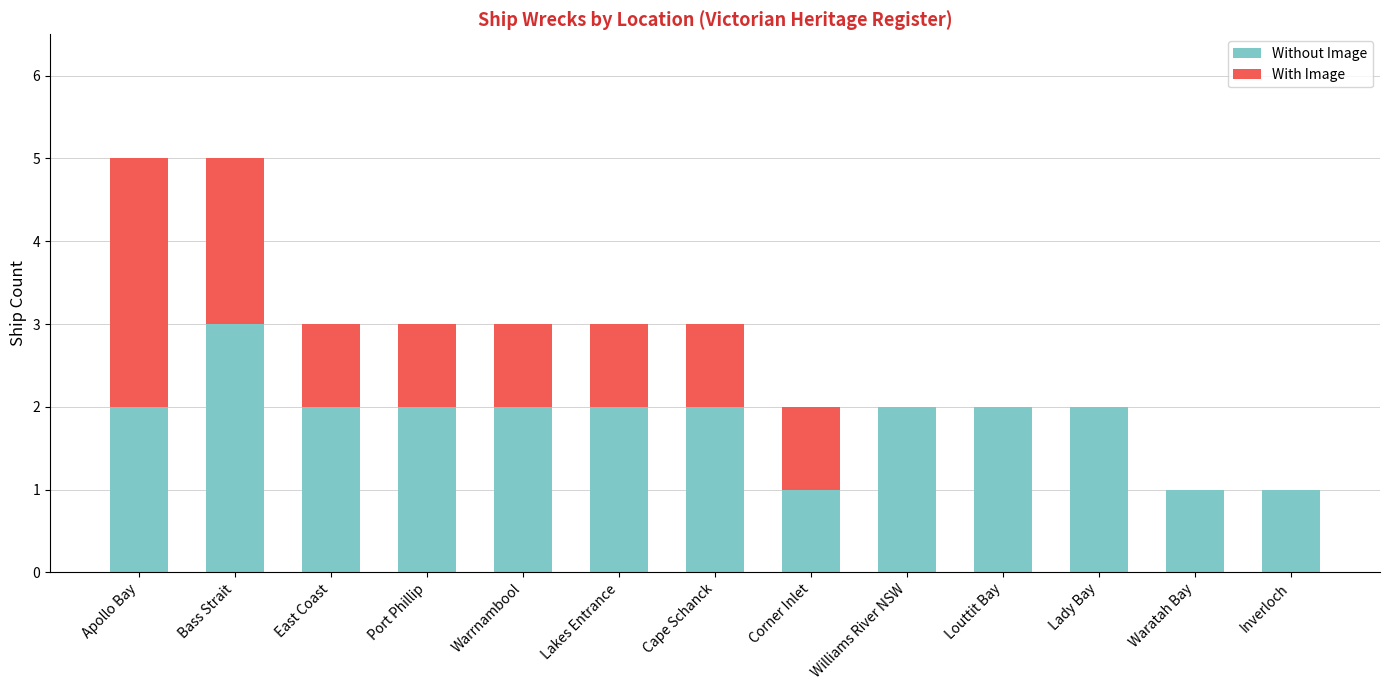

Reading left to right, list the values for the Without Image series.

Apollo Bay=2	Bass Strait=3	East Coast=2	Port Phillip=2	Warrnambool=2	Lakes Entrance=2	Cape Schanck=2	Corner Inlet=1	Williams River NSW=2	Louttit Bay=2	Lady Bay=2	Waratah Bay=1	Inverloch=1